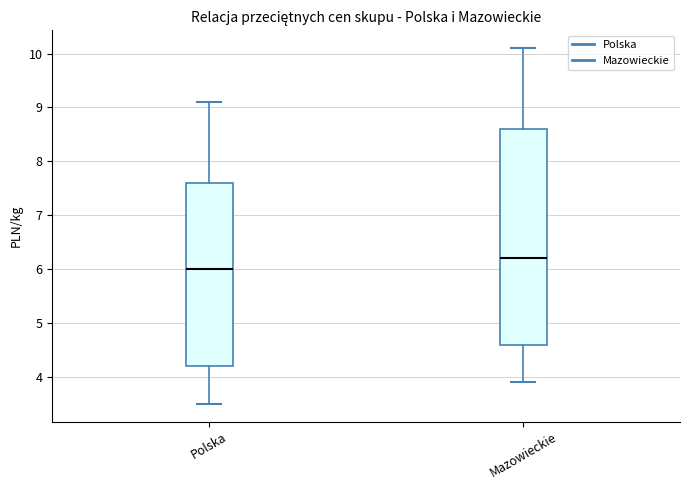

Which box has the lowest median line?

Polska